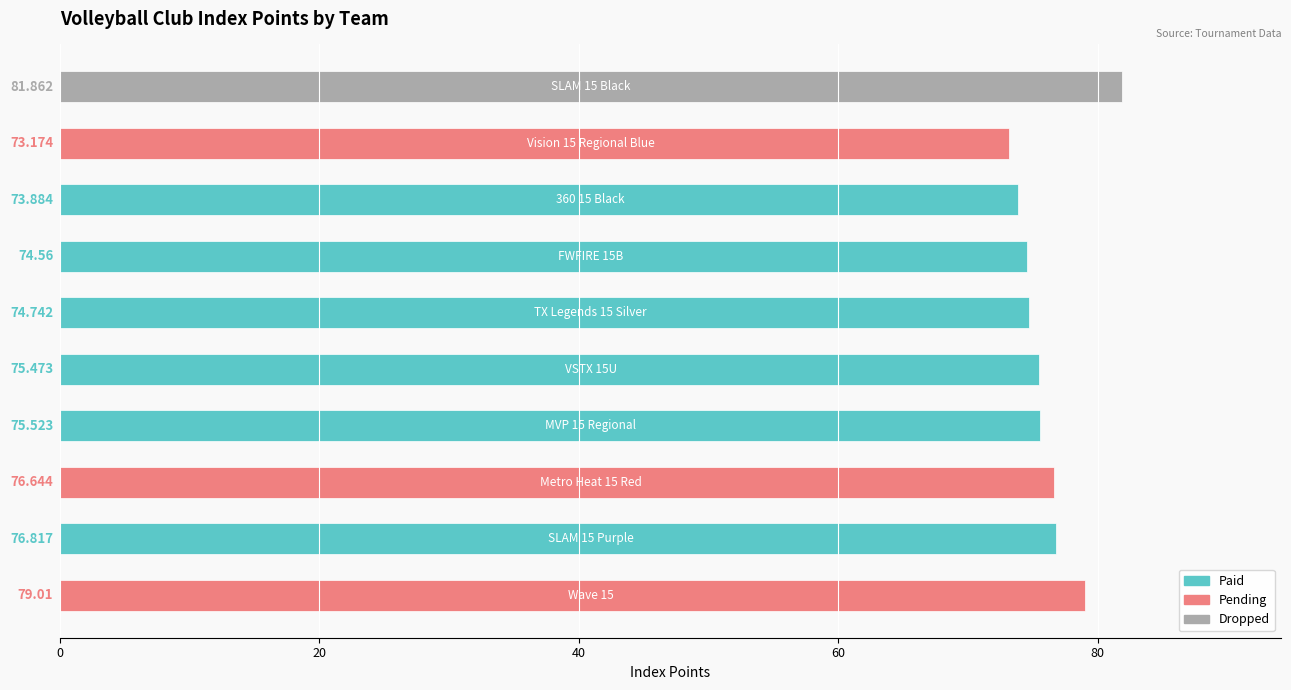

How many bars are there in total?

10